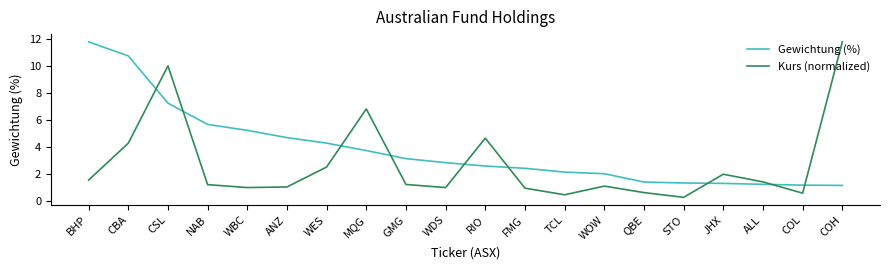

Which series has the largest range (max minus min)?

Kurs (normalized)